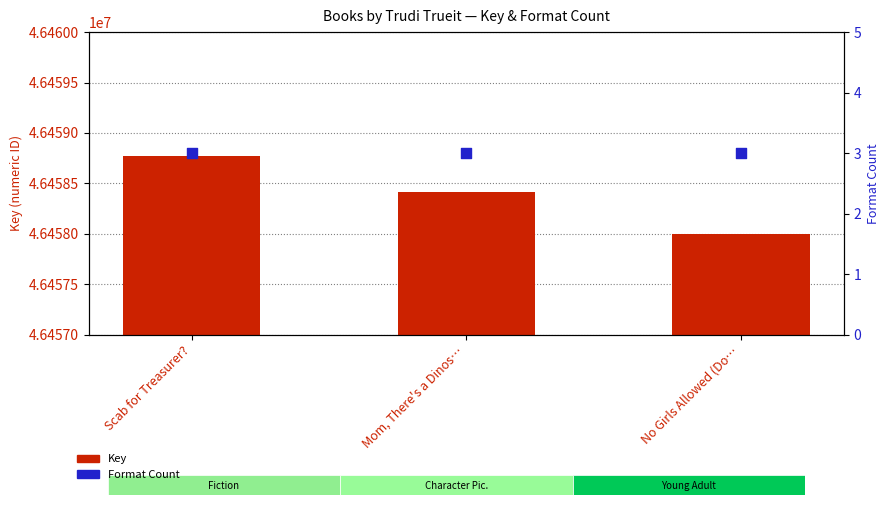

What are all the series names shown in the legend?

Key, Format Count